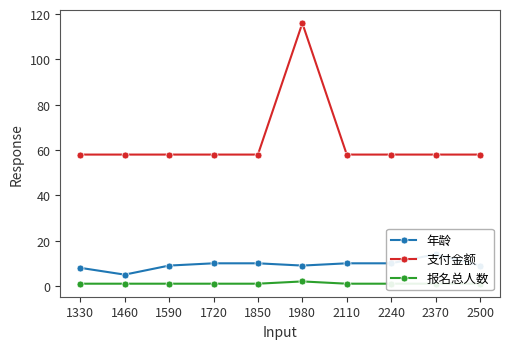

At which label does 报名总人数 reach its peak?

1980